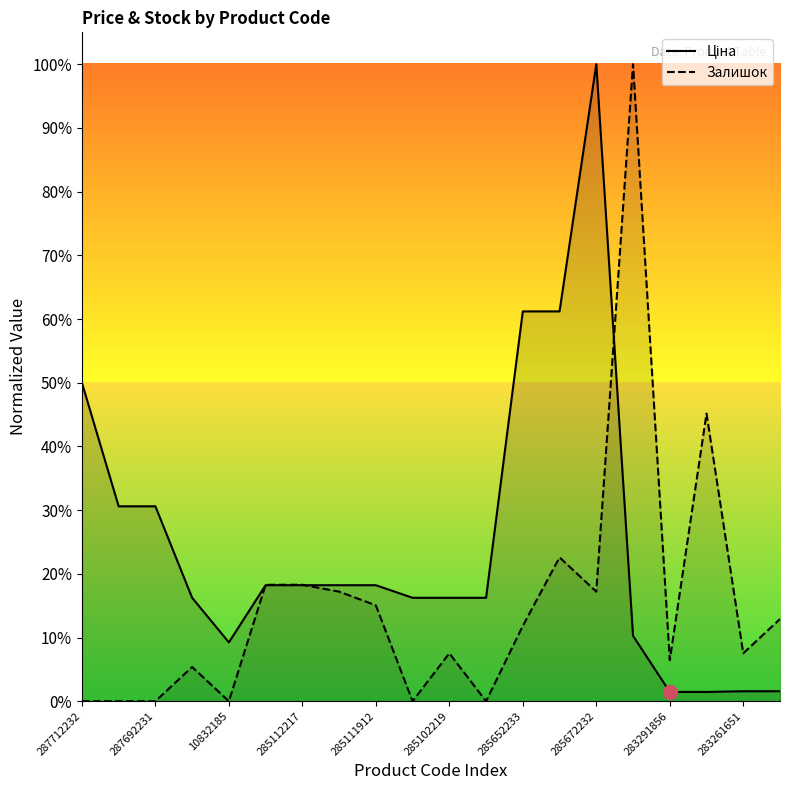

Rank the series at 15 from highest to lowest value.

Залишок, Ціна